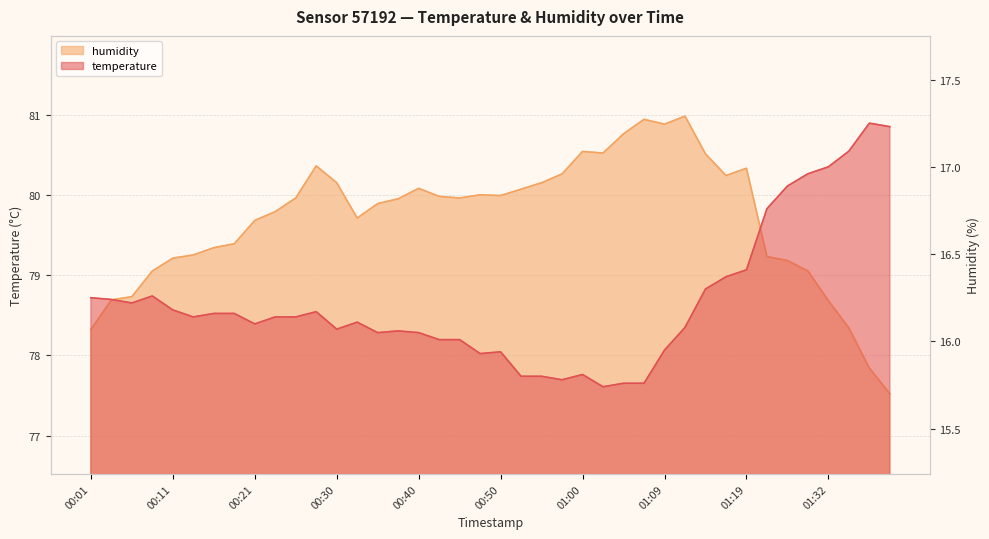

What is the greatest value displayed?

81.0